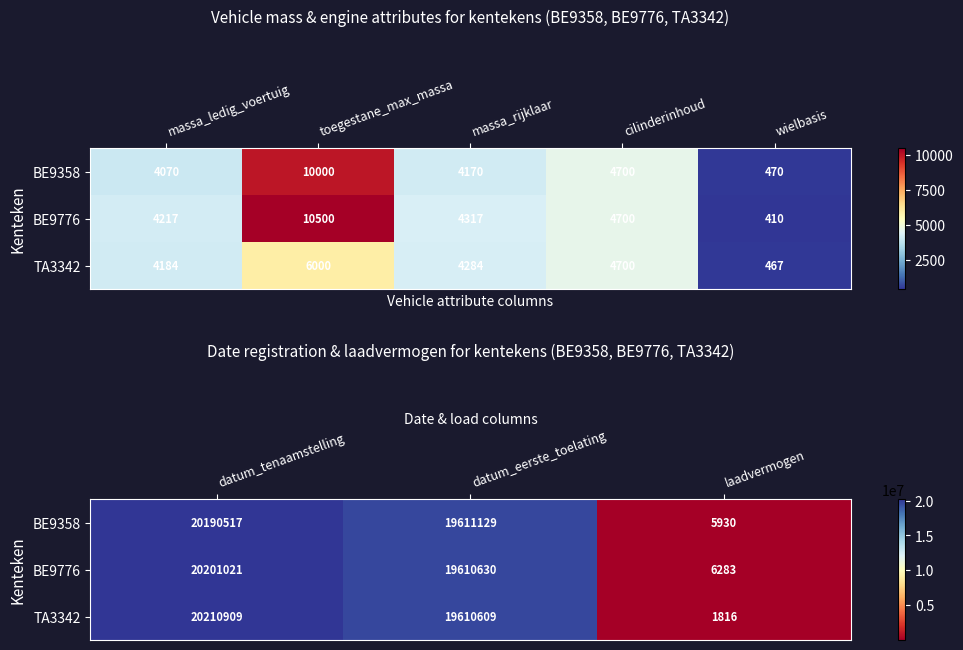

How many data points in BE9776 are above 19610630?

1